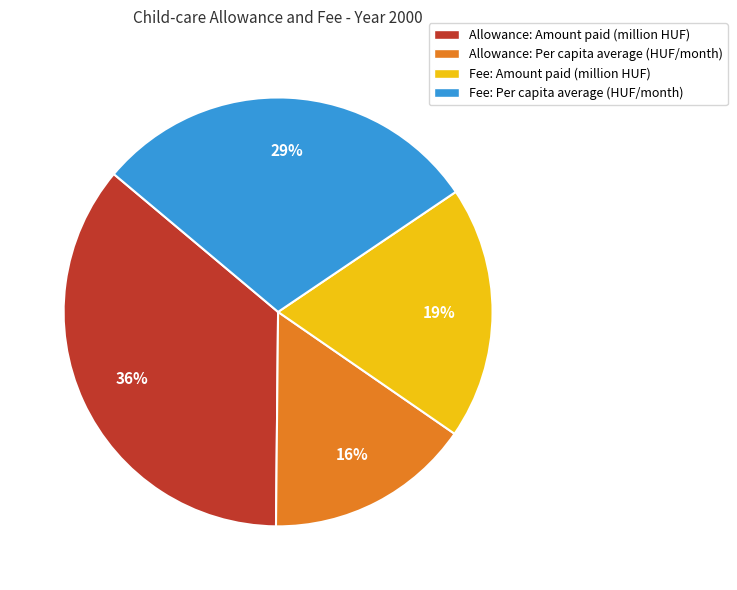

Which has a higher value, Fee: Amount paid (million HUF) or Allowance: Amount paid (million HUF)?

Allowance: Amount paid (million HUF)